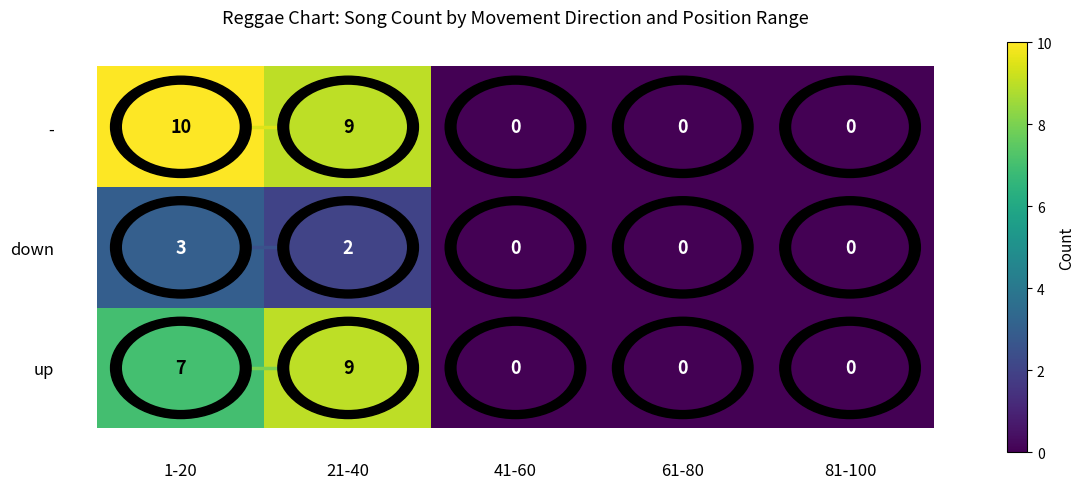

The value of up at 61-80 is -3. True or false?

False